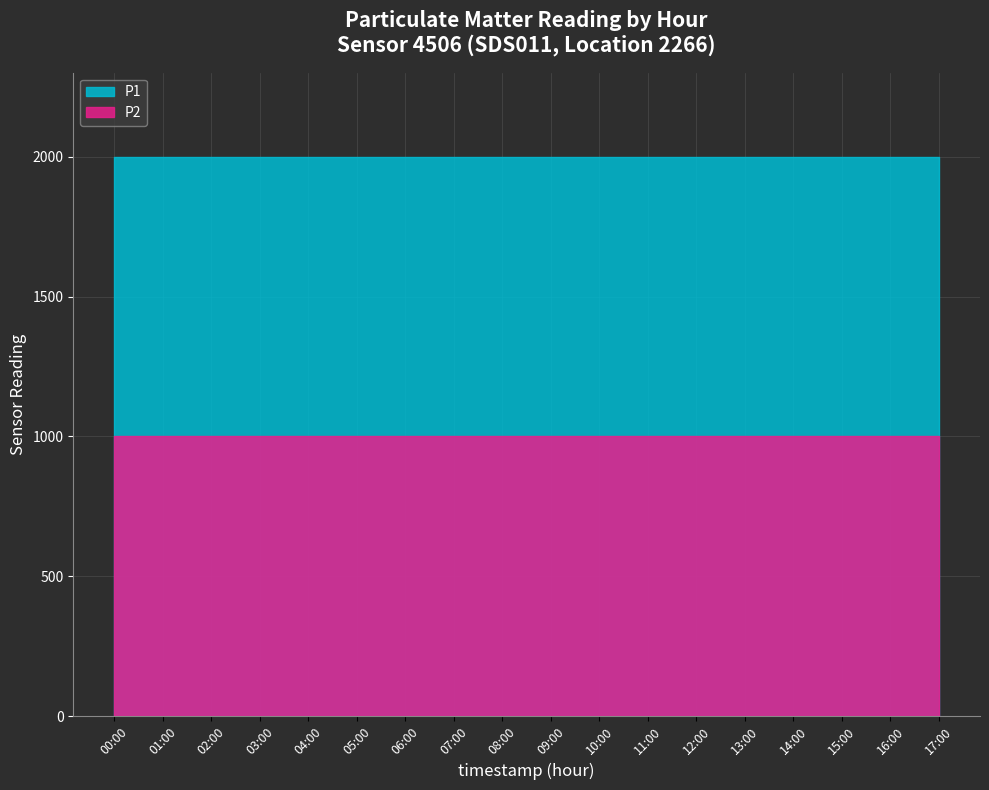

Which series has the largest total across all categories?

P1